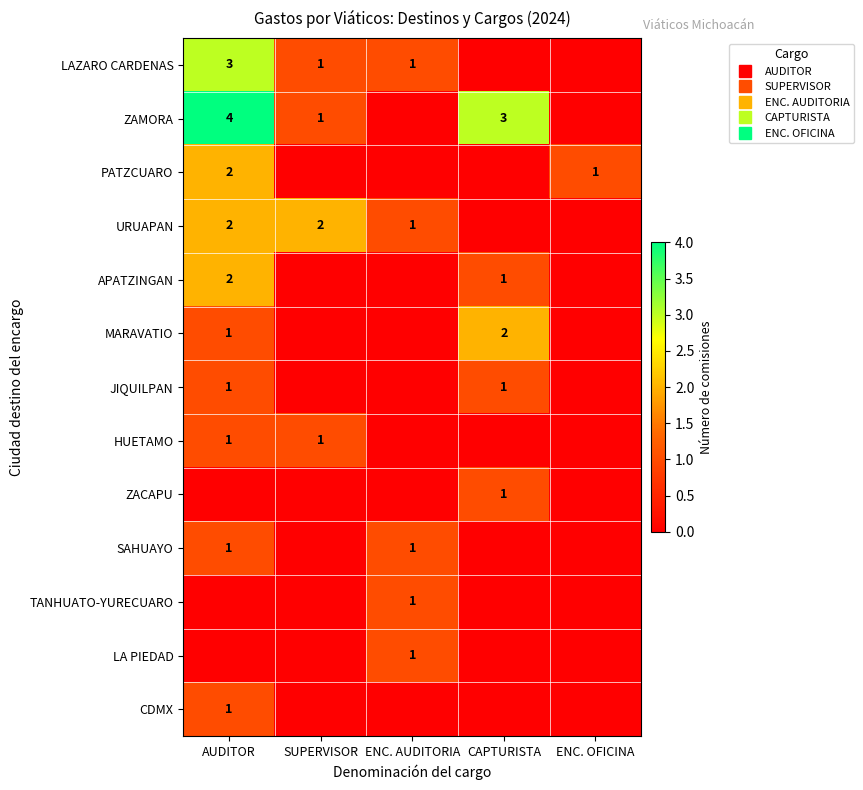

True or false: PATZCUARO has a value of -1 at SUPERVISOR.

False